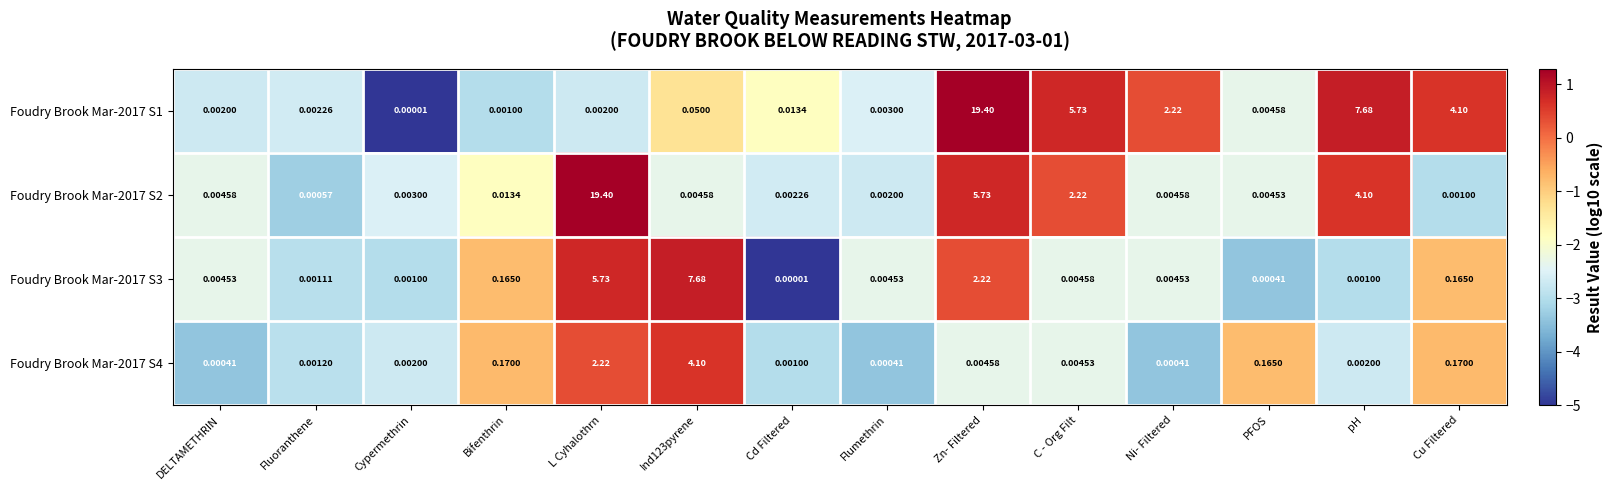

How many series are shown in this chart?

4